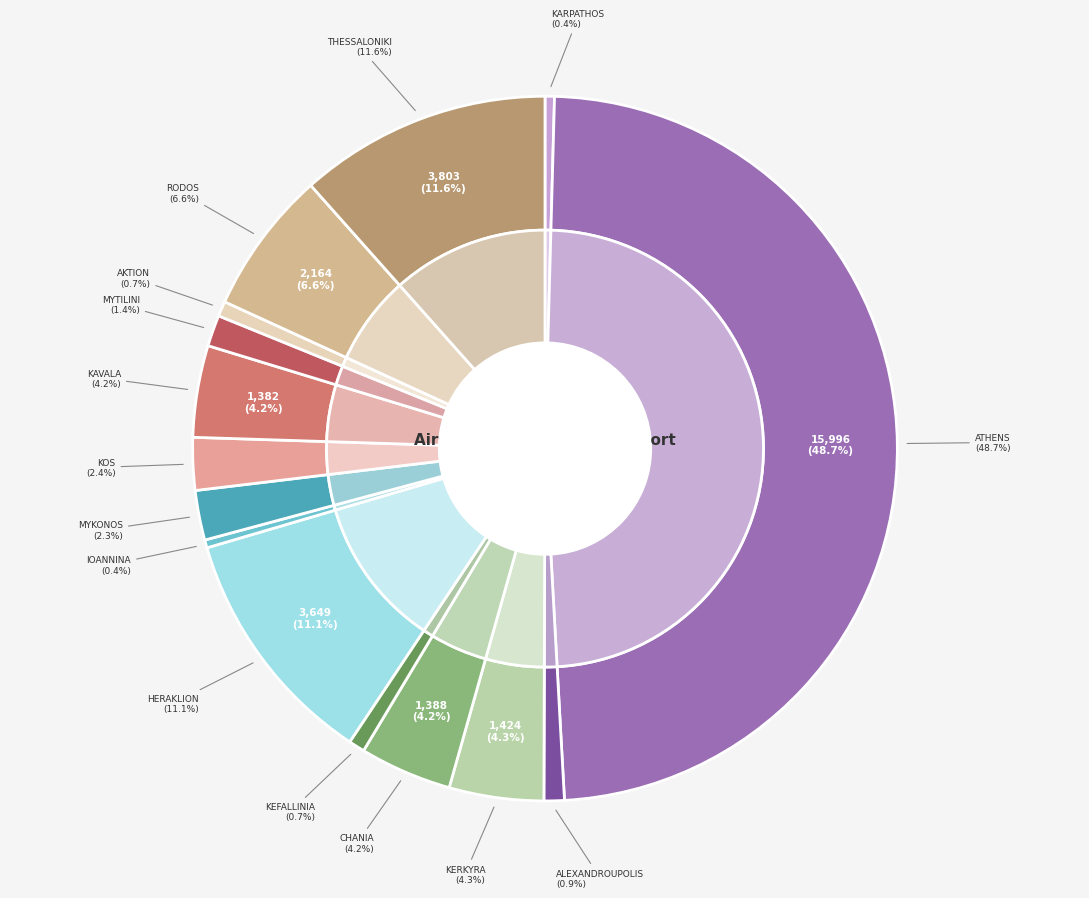

What percentage is the KEFALLINIA slice, to the nearest percent?

1%